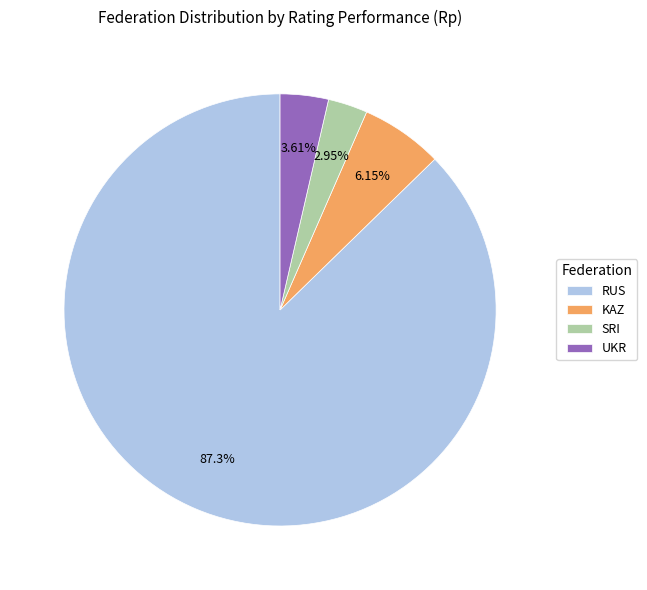

What is the ratio of the value at RUS to the value at UKR?

24.2